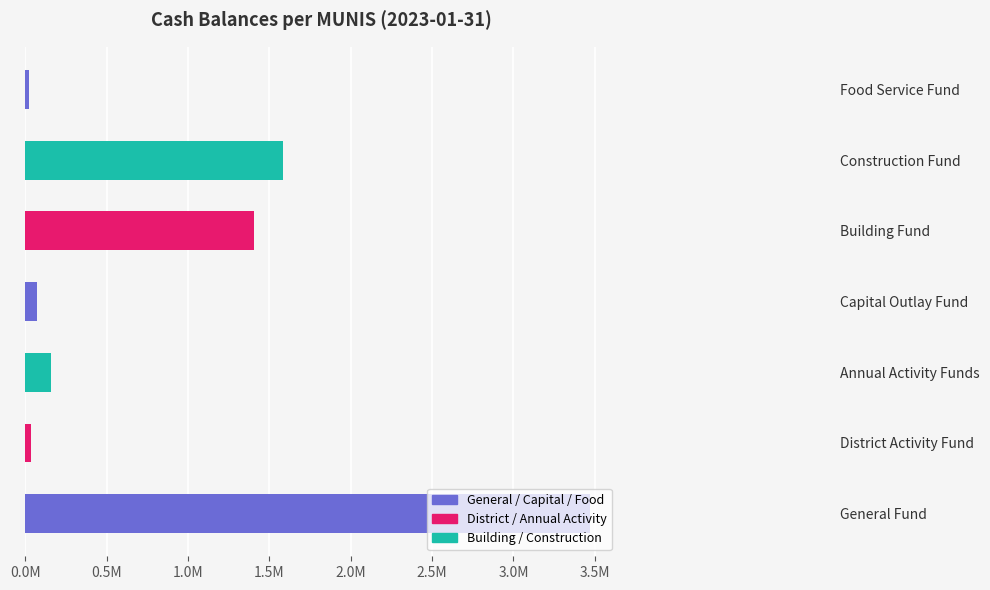

Does the chart contain any negative values?

No